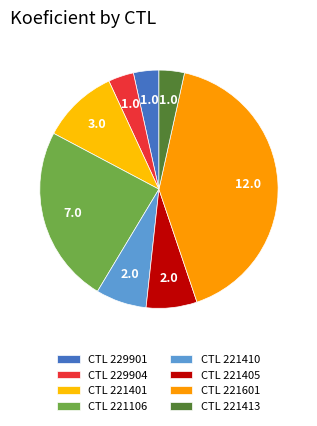

How many segments does this pie chart have?

8